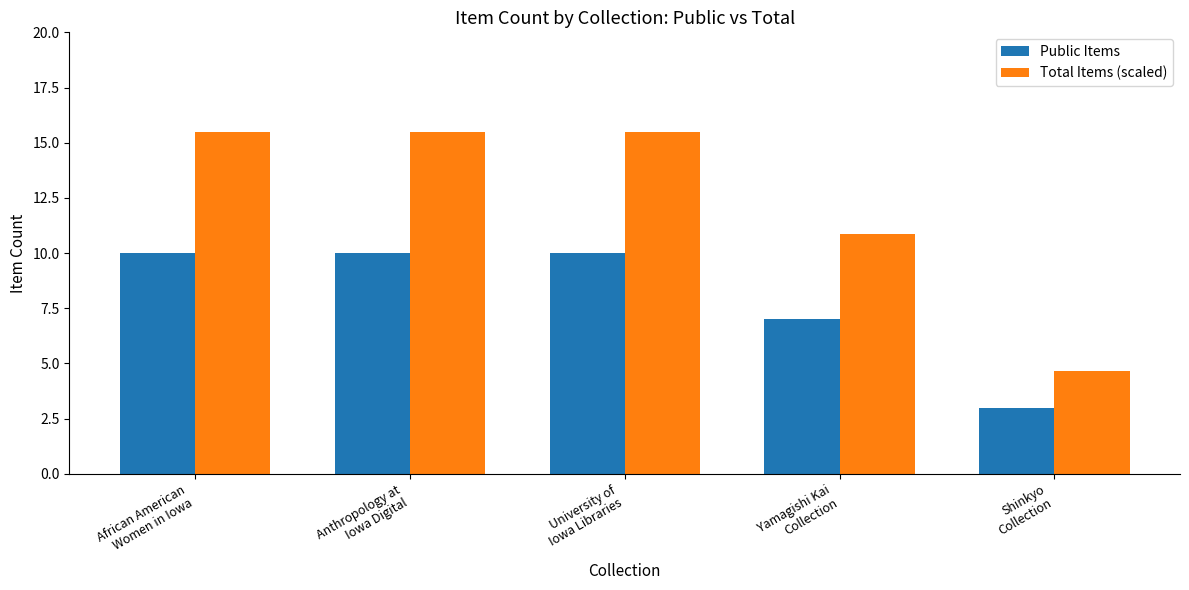

What is the sum of all Total Items (scaled) values?

62.0